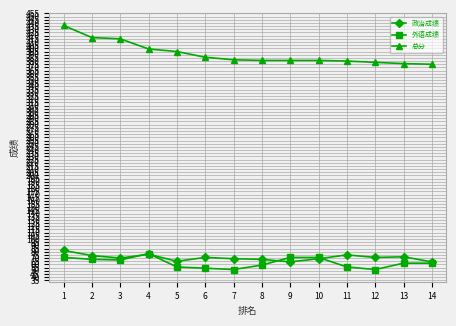

At which label does 外语成绩 reach its peak?

4